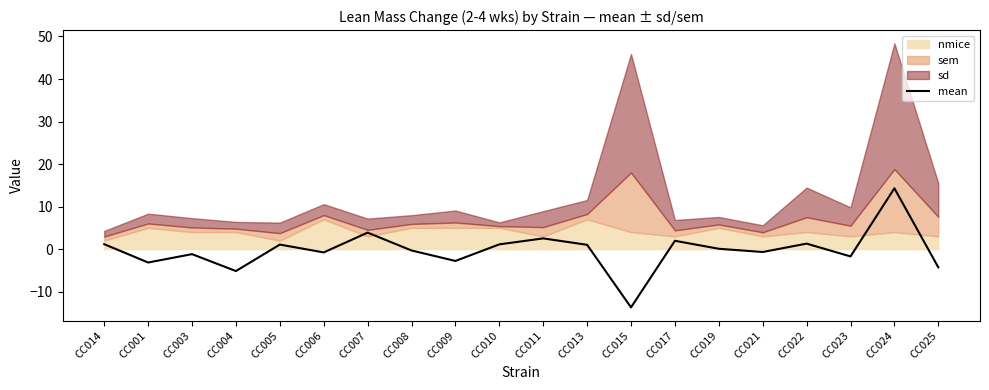

What position from the right is CC023?

3